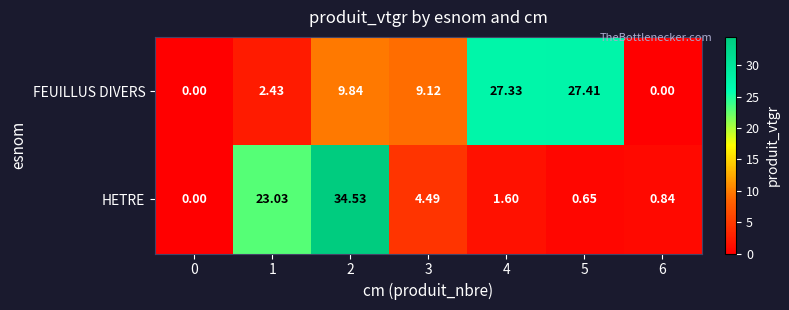

Rank the series by their average value, from highest to lowest.

FEUILLUS DIVERS, HETRE